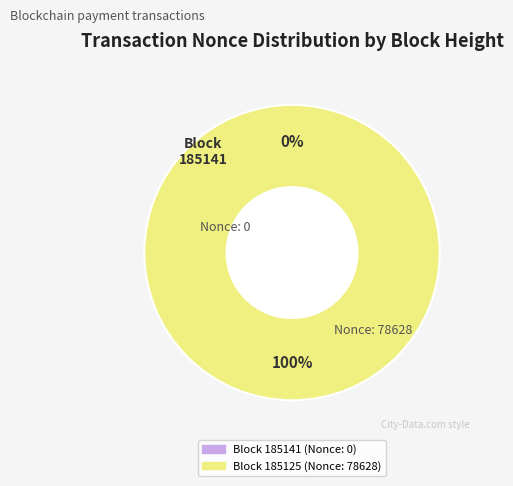

What is the change in value from 185141 to 185125?

+78628